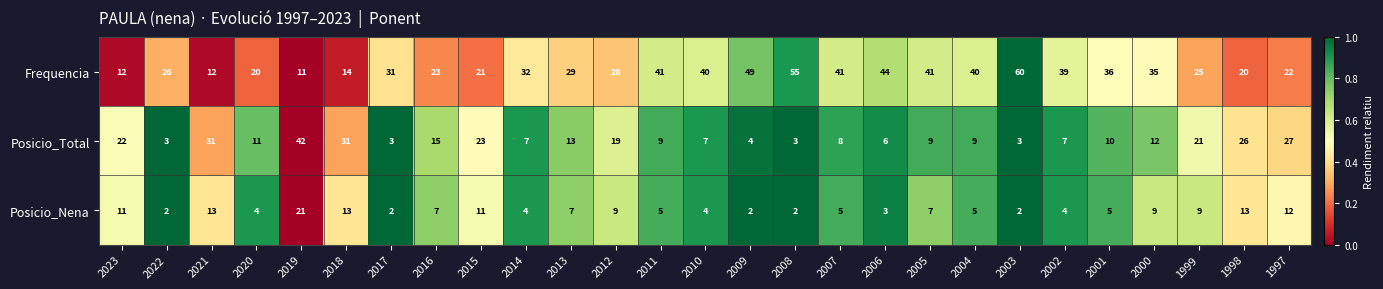

Which category has the highest value in the Posicio_Nena series?

2019